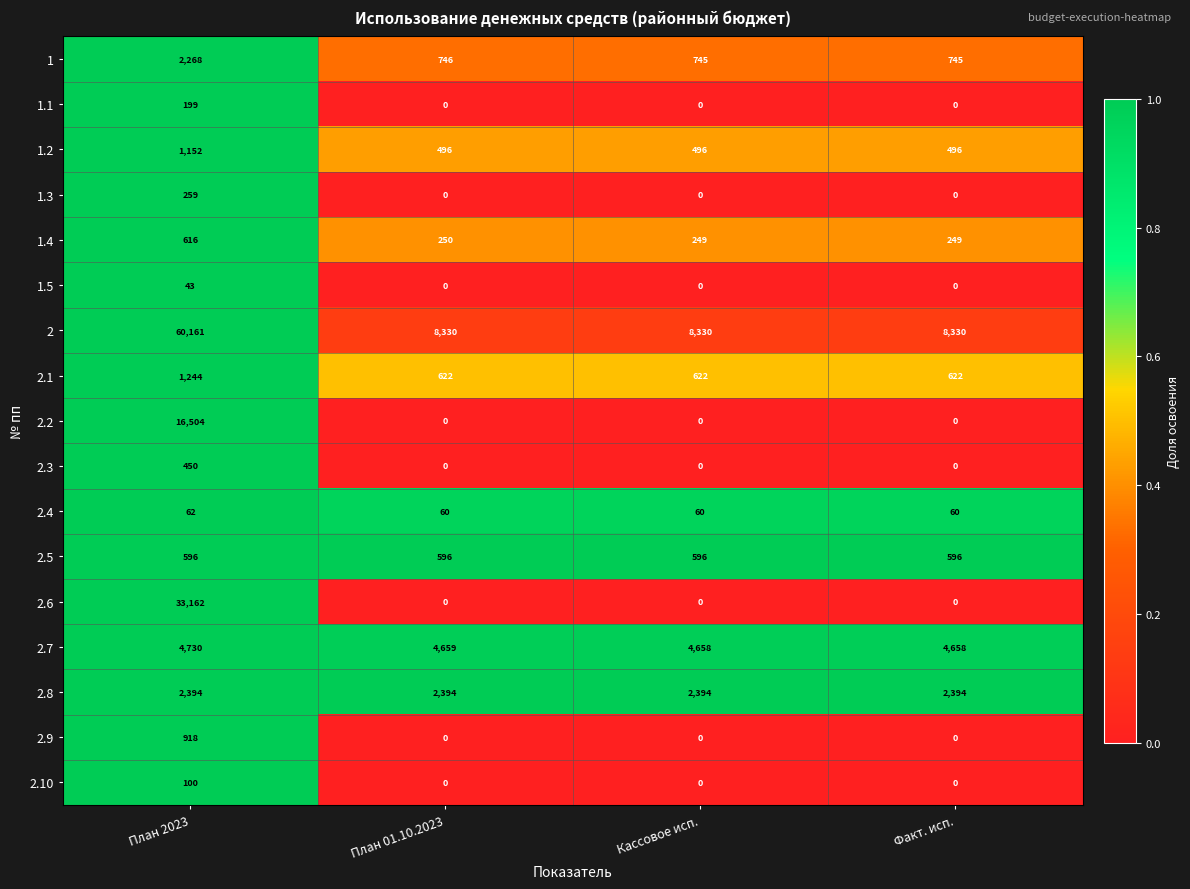

The value of 2.2 at План 01.10.2023 is 0. True or false?

True